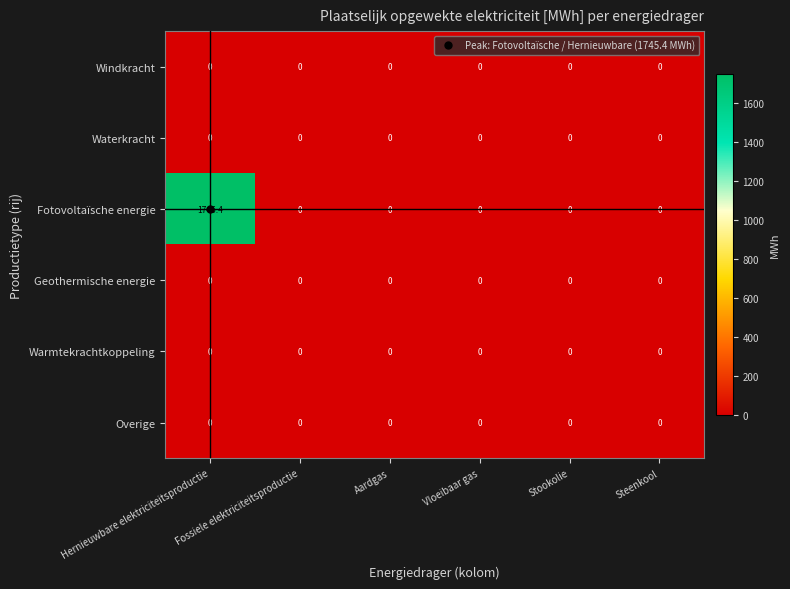

Is it true that Windkracht equals 0.0 at Steenkool?

True